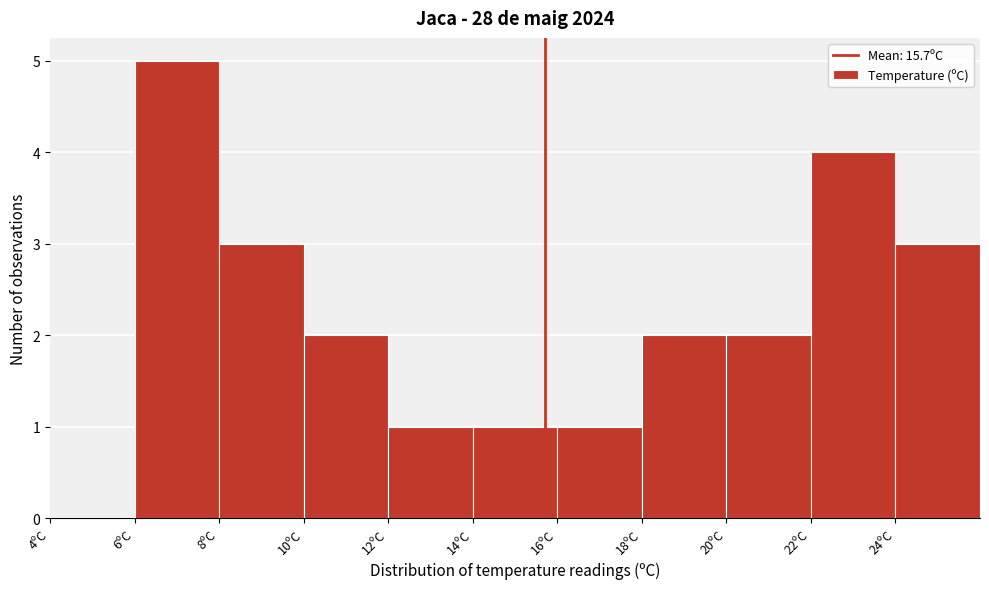

Reading left to right, transcribe this chart: for each bar, give the range it covers on the x-axis and its height. The values are not printed on the chart, so give them approximately, as read against the axis.

4 to 6: 0
6 to 8: 5
8 to 10: 3
10 to 12: 2
12 to 14: 1
14 to 16: 1
16 to 18: 1
18 to 20: 2
20 to 22: 2
22 to 24: 4
24 to 26: 3